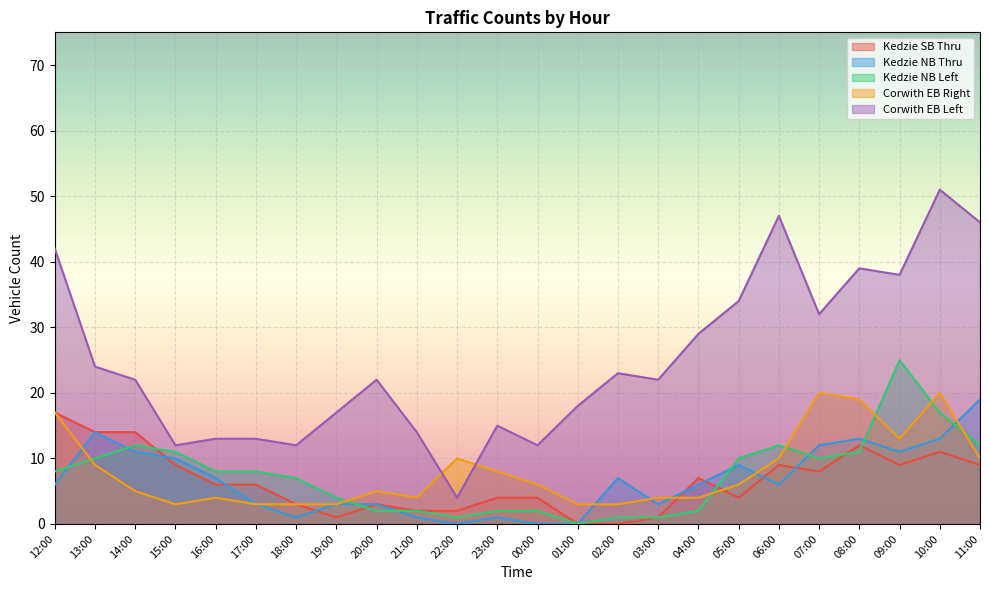

How many intersections are there between Kedzie SB Thru and Kedzie NB Thru?

7